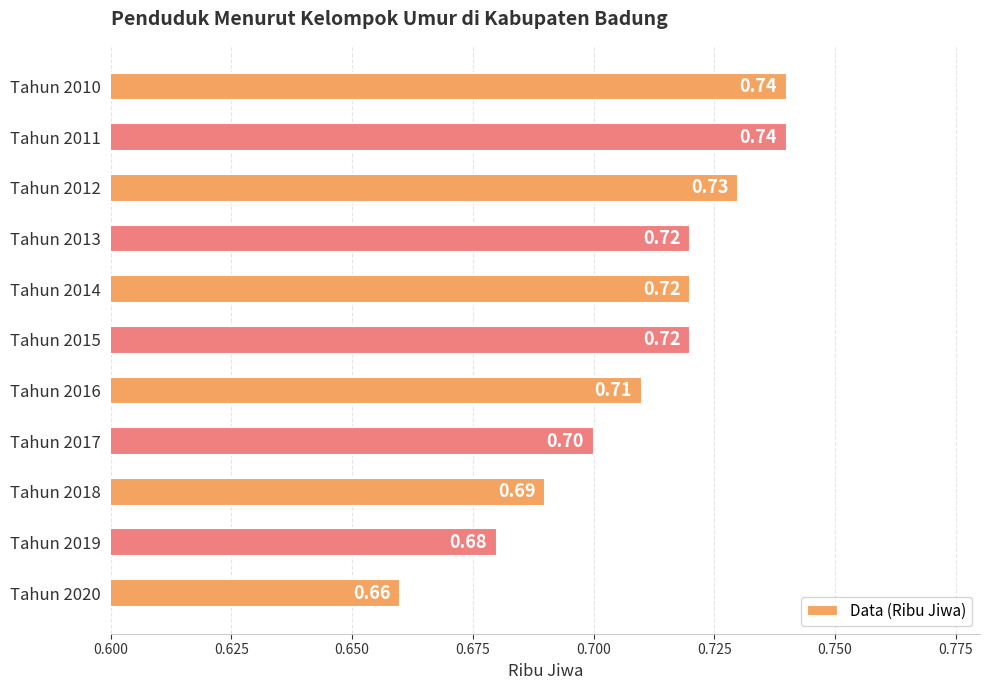

What is the average value?

0.7